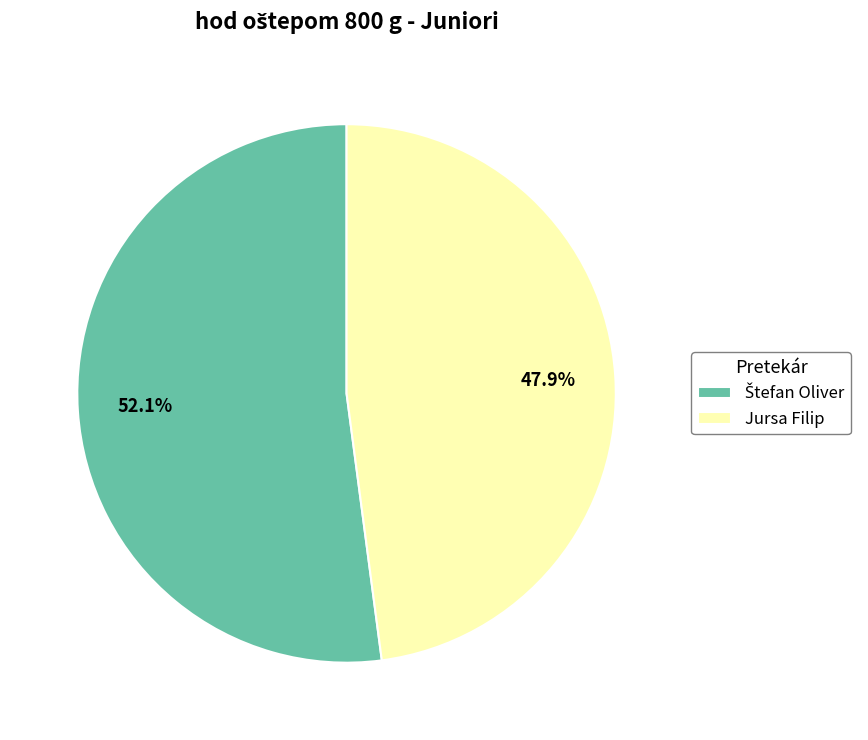

How much of the chart is everything except Jursa Filip?

52.1%